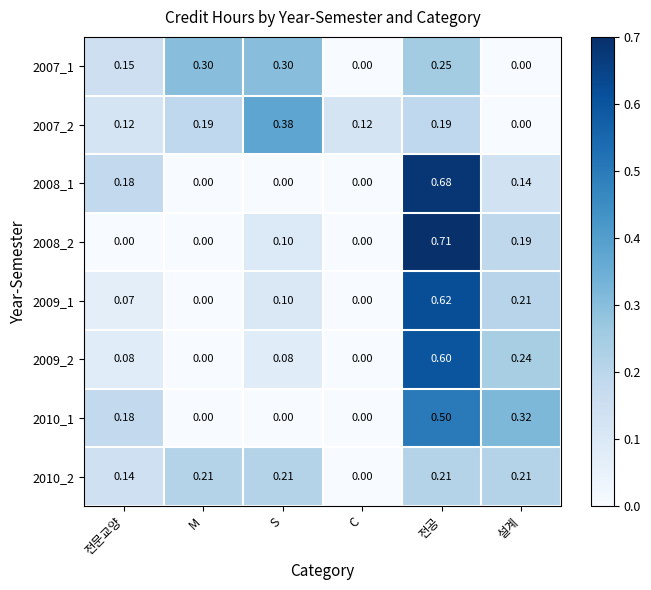

Is the value of 2010_2 at M greater than the value of 2007_2 at 전공?

Yes